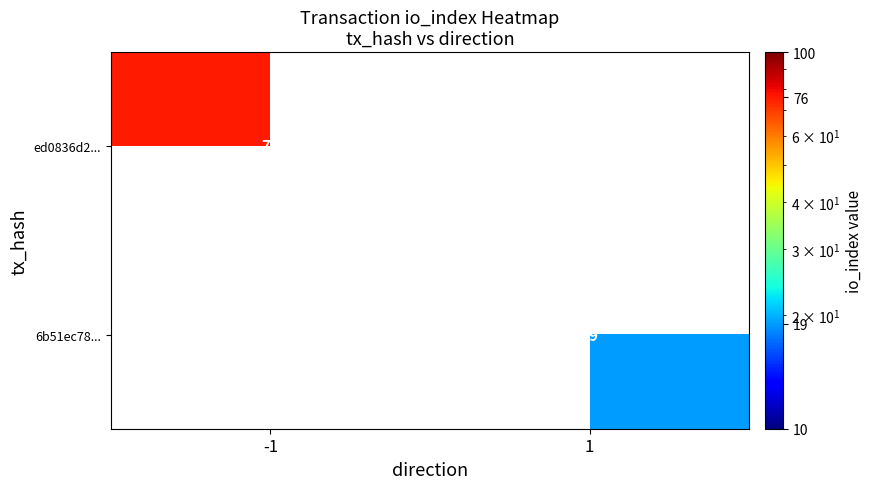

At how many categories does at least one series exceed 33?

1